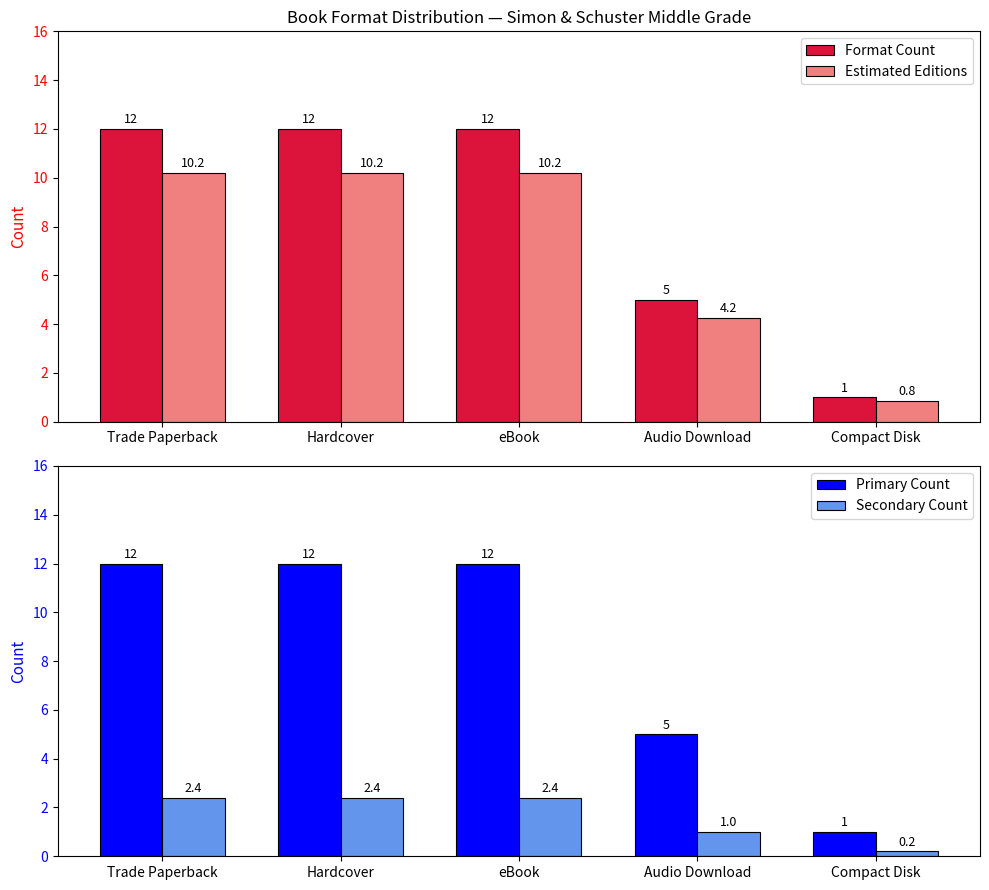

Reading left to right, extract all data points from this chart.

Format Count: 12.0	12.0	12.0	5.0	1.0
Estimated Editions: 10.2	10.2	10.2	4.2	0.8
Primary Count: 12.0	12.0	12.0	5.0	1.0
Secondary Count: 2.4	2.4	2.4	1.0	0.2